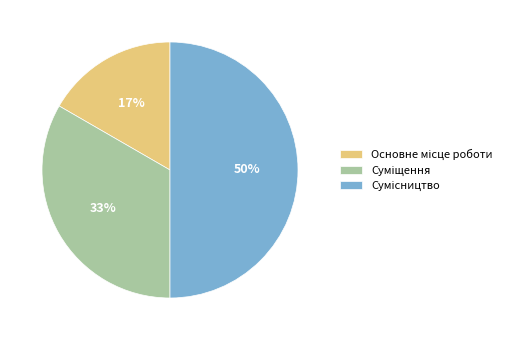

To the nearest percent, what is the difference between the largest and smallest slice percentages?

33%